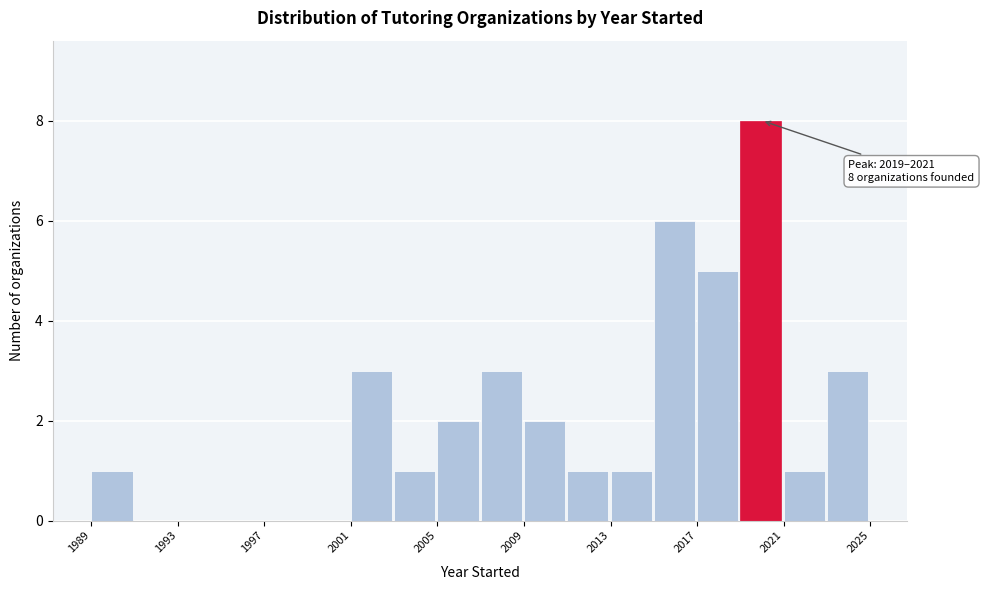

Over which range of the x-axis is the bar tallest?

2019 to 2021